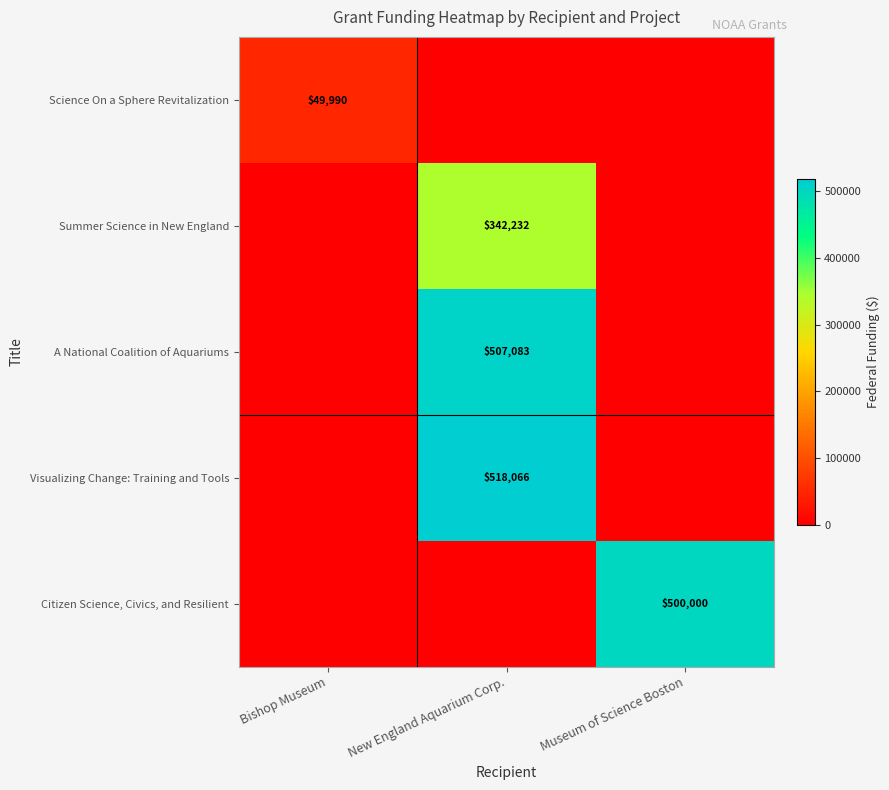

Which has a higher value, Museum of Science Boston or Bishop Museum?

Bishop Museum